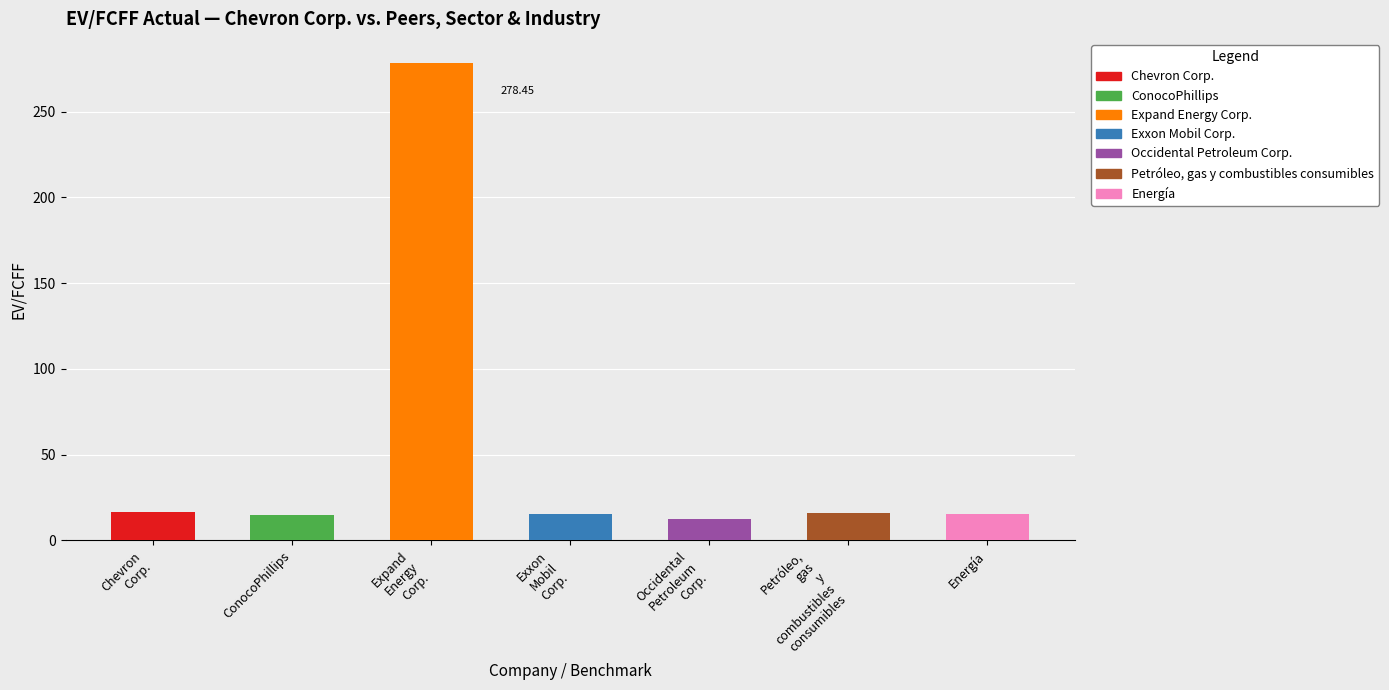

What is the difference between the maximum and second lowest values?

263.4